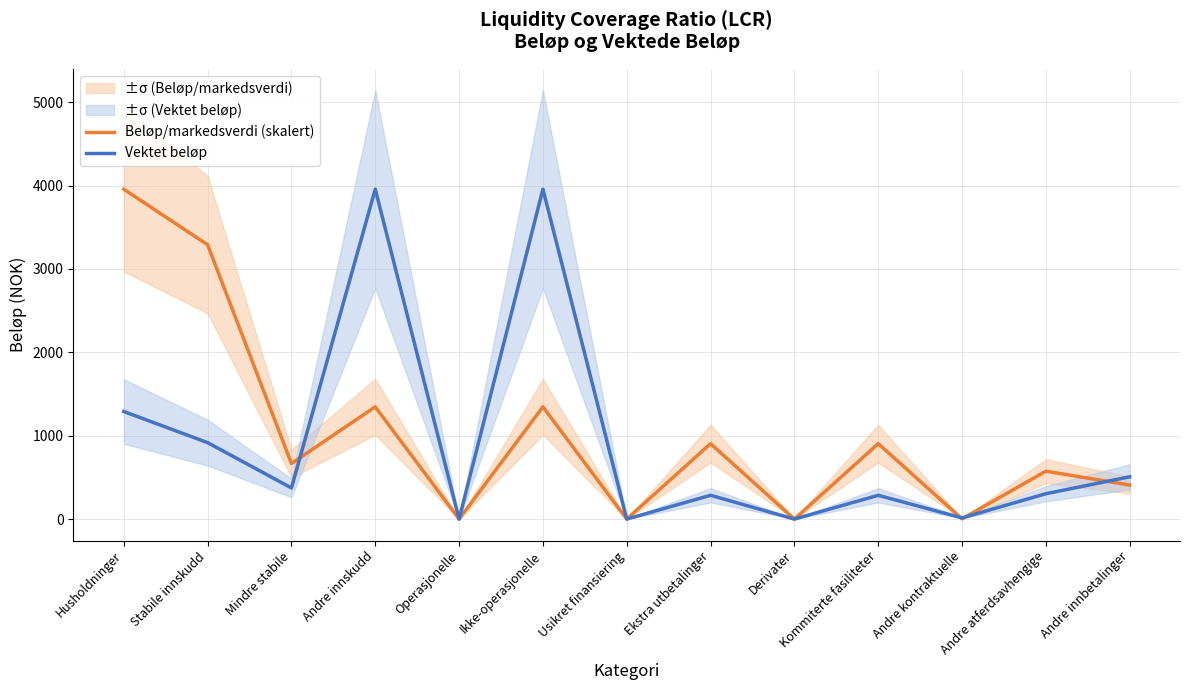

Between which two adjacent categories do Beløp/markedsverdi (skalert) and Vektet beløp first intersect?

Mindre stabile and Andre innskudd